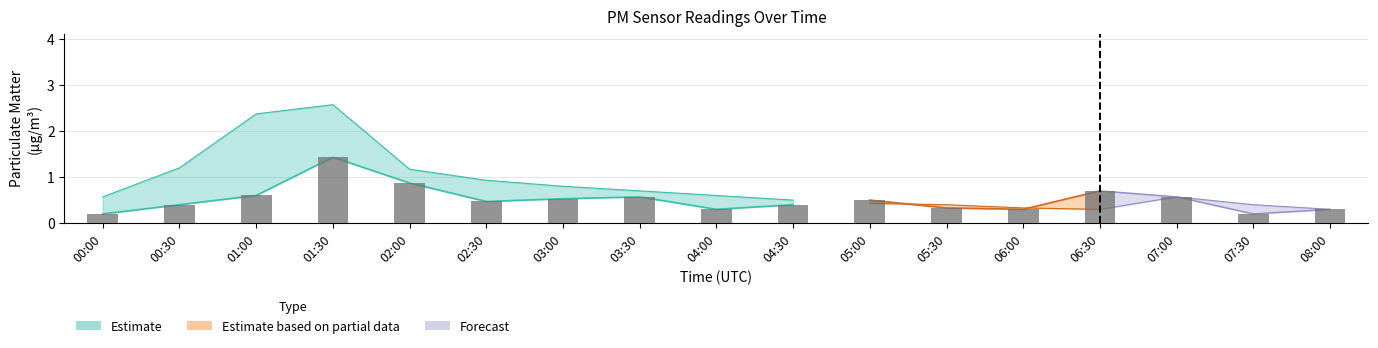

What is the difference between the values at 08:00 and 02:30?

0.2